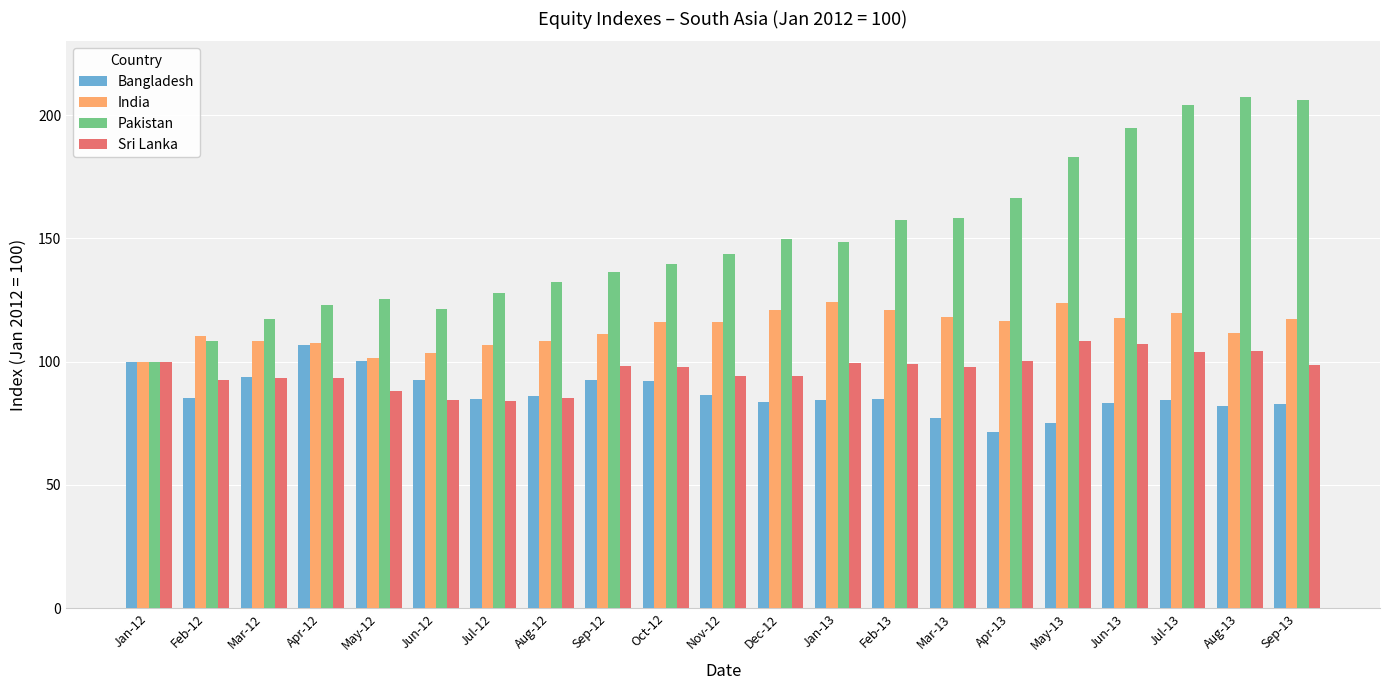

What position from the right is Nov-12?

11